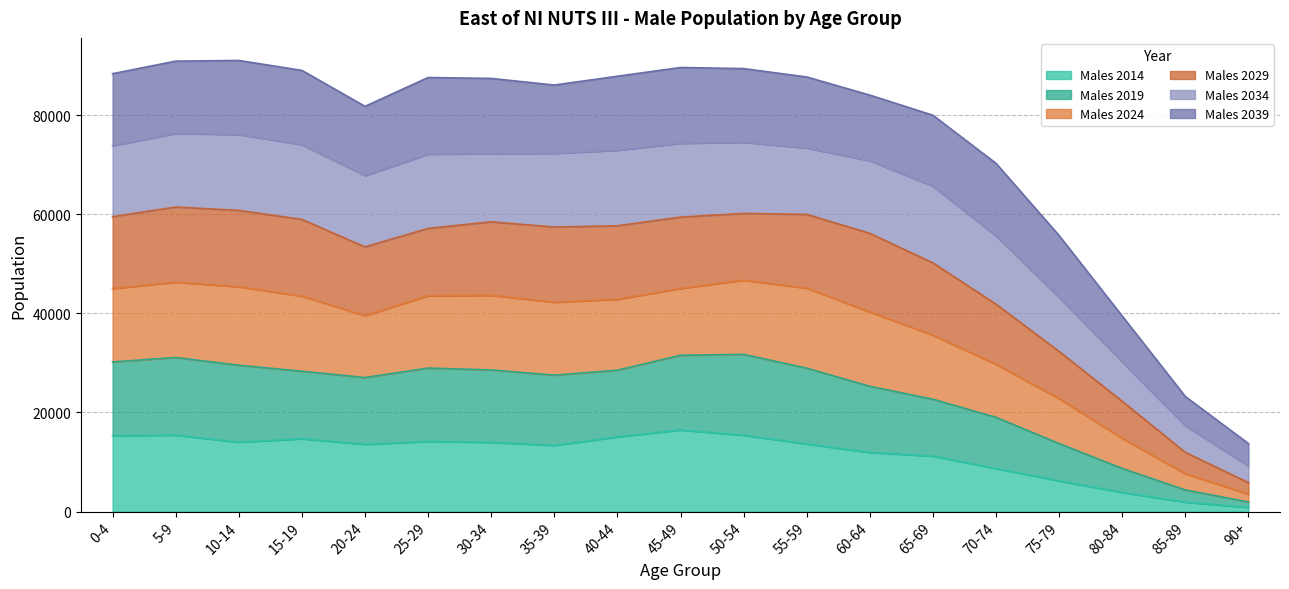

What position from the left is 65-69?

14